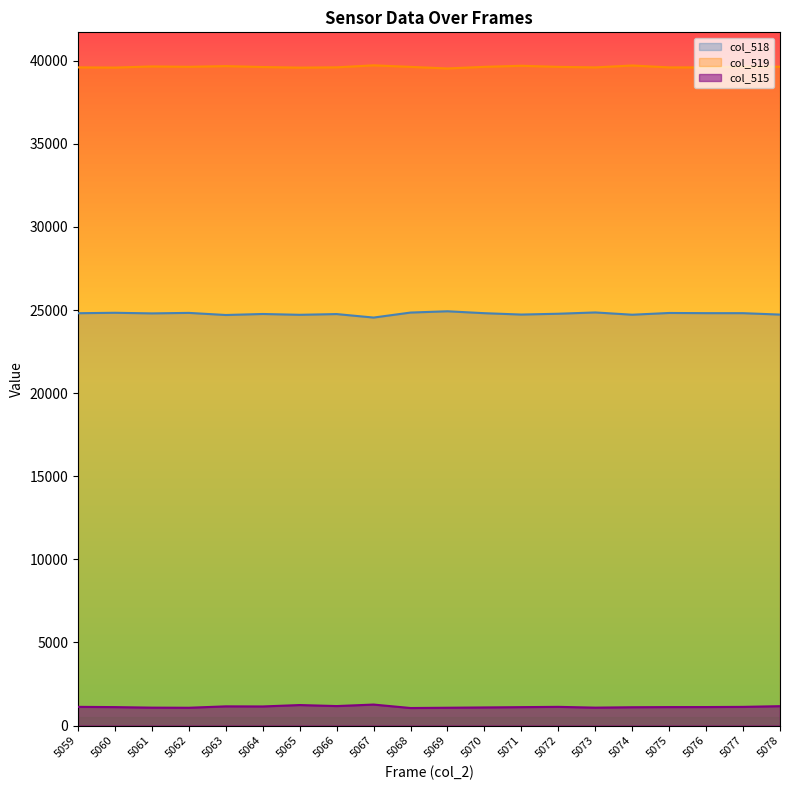

Where is col_518 nearest to the value 24737?

5071